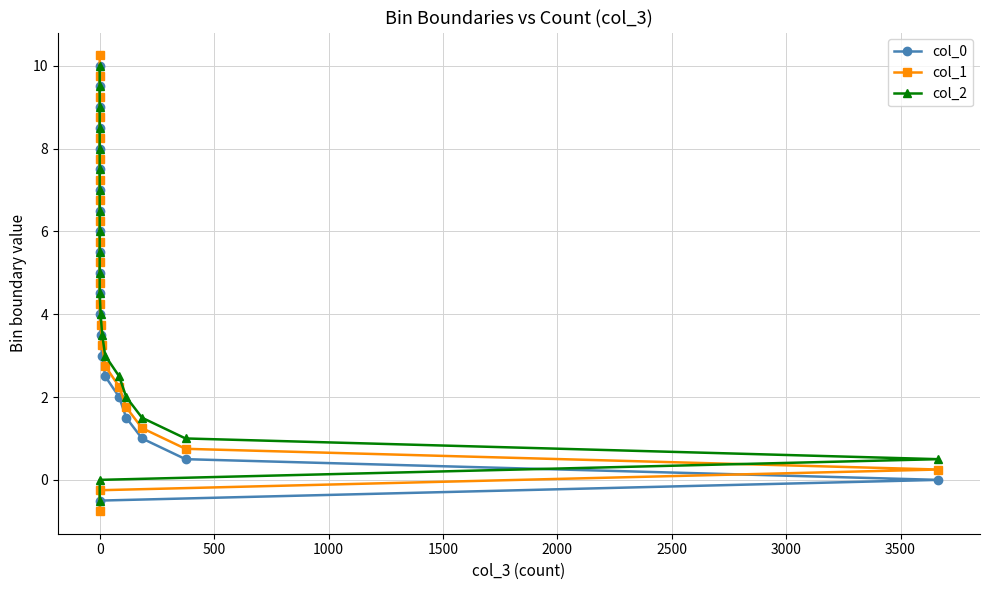

What is the label of the 9th point from the right?

14